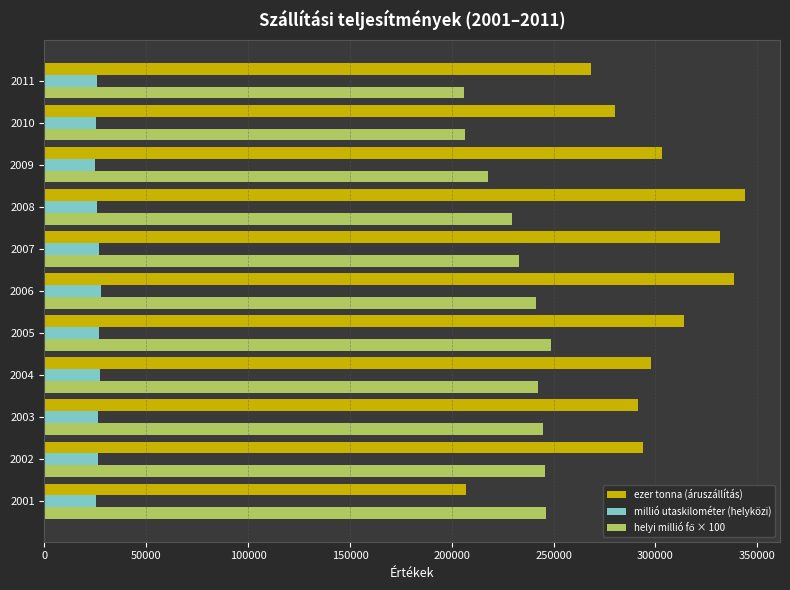

What is the sum of the ezer tonna (áruszállítás) values at 2005 and 2007?

645550.0